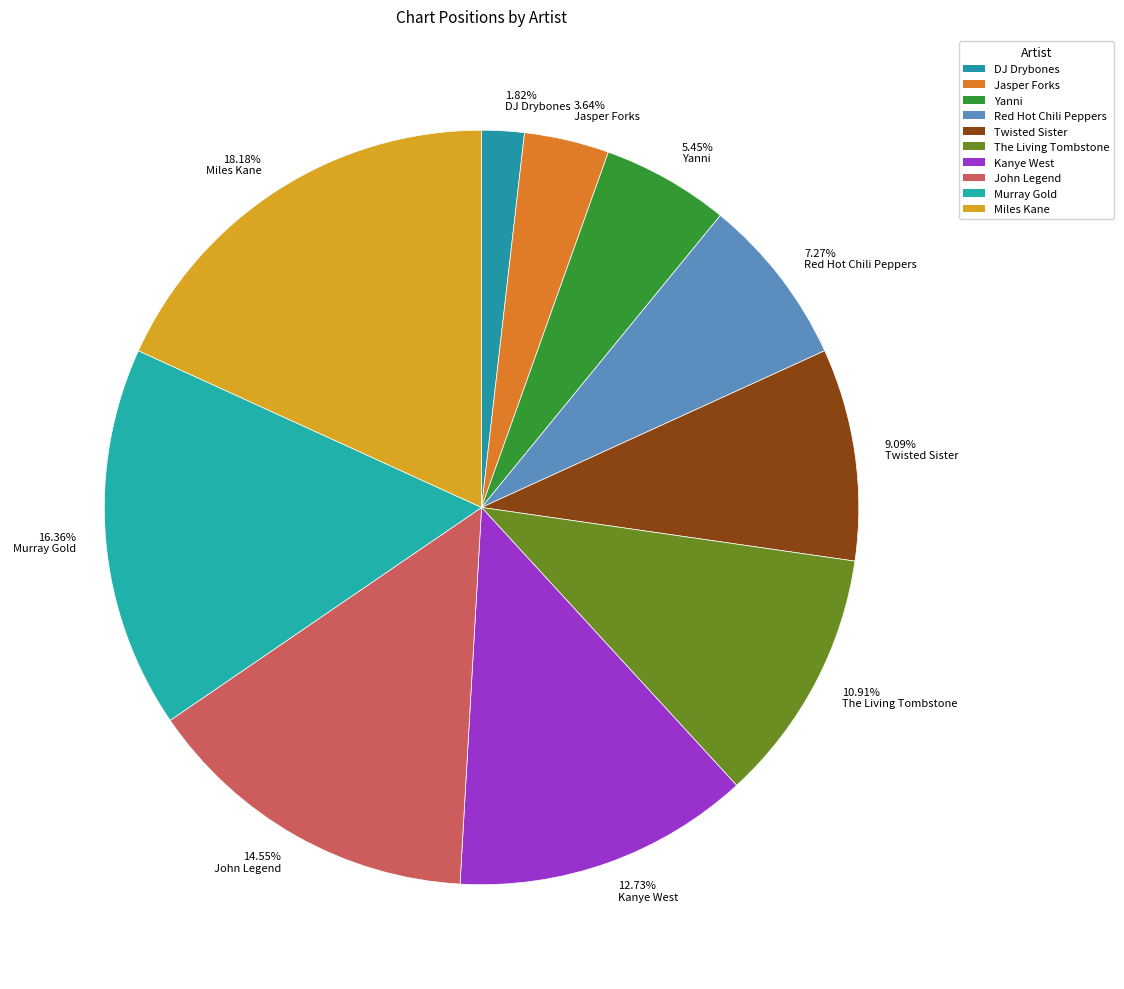

To the nearest percent, what portion does John Legend represent?

15%